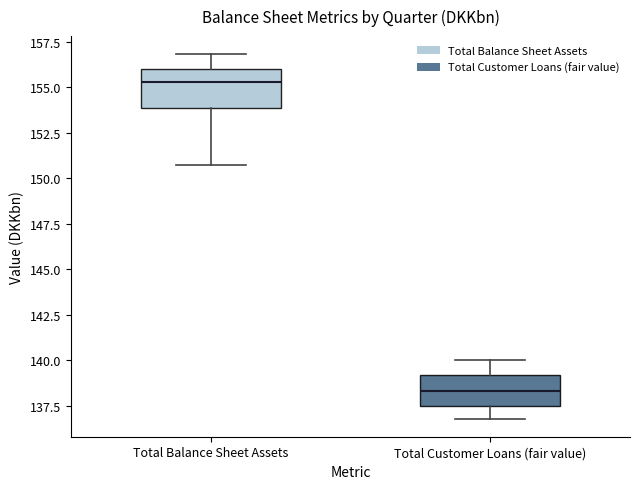

Which box's median line is the lowest?

Total Customer Loans (fair value)